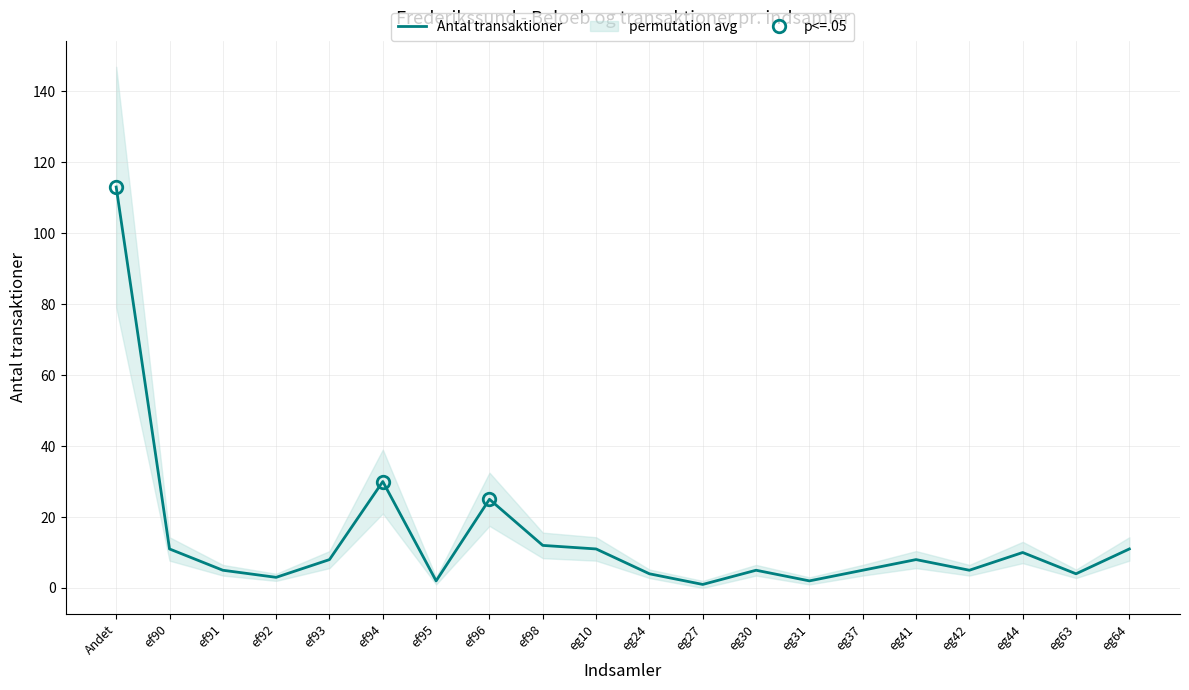

Which category has the lowest value across all series?

eg27